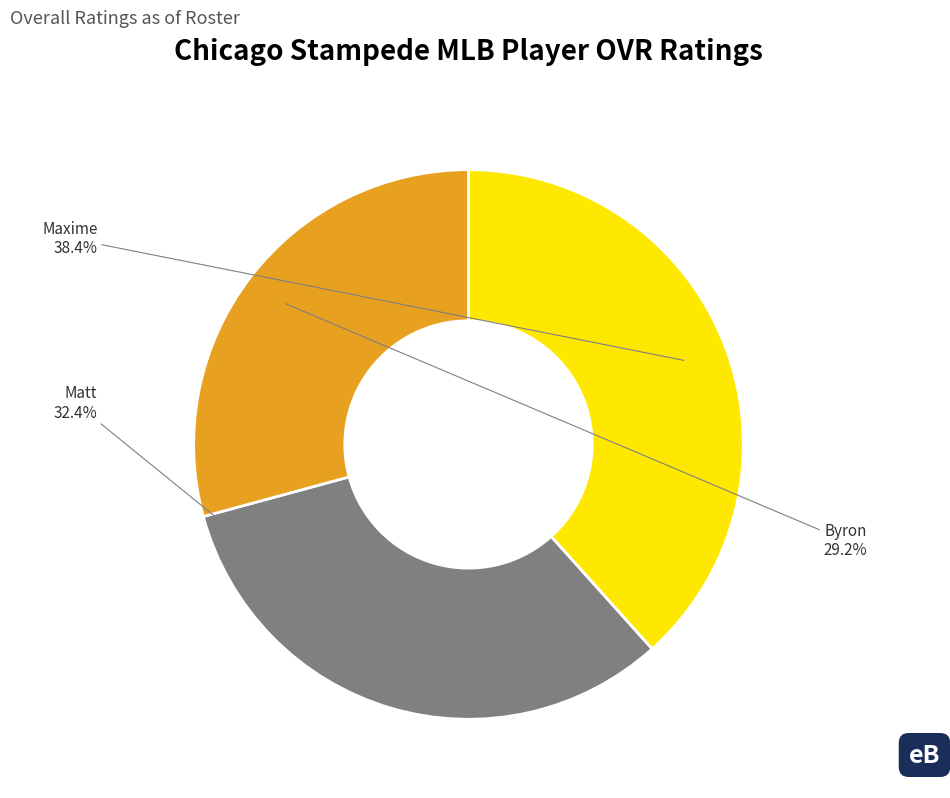

Combined, what portion of the pie is Matt and Maxime?

70.8%